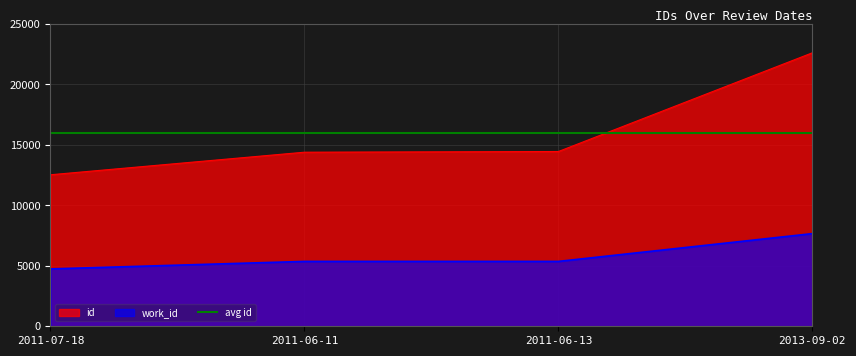

What is the lowest value of the work_id series?

4745